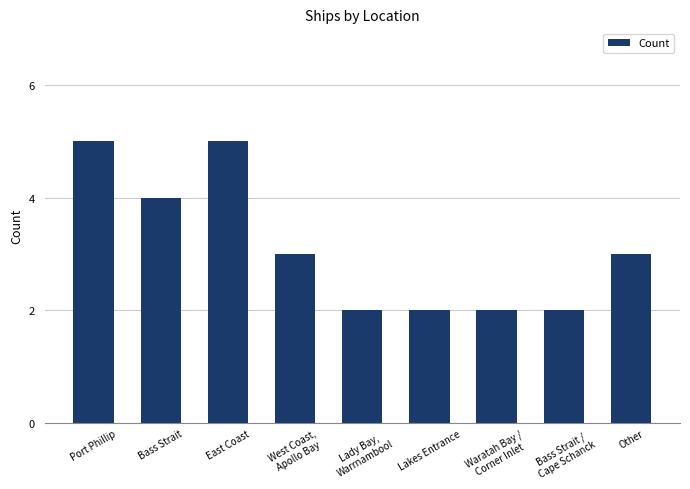

Count the values in the range 2 to 4.

7